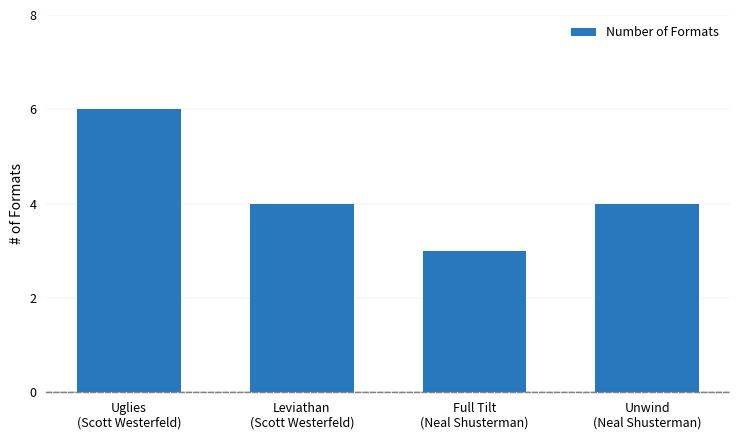

What position from the right is Full Tilt
(Neal Shusterman)?

2